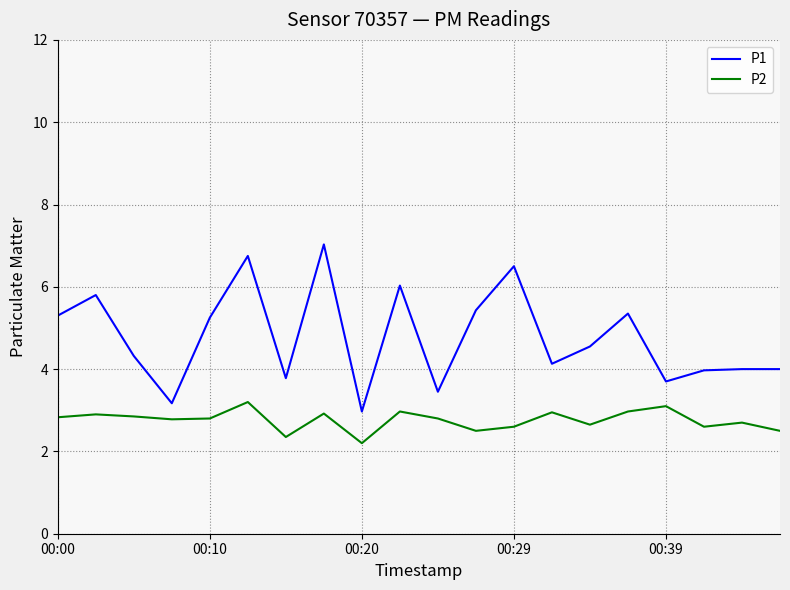

True or false: P2 and P1 cross at least once.

False